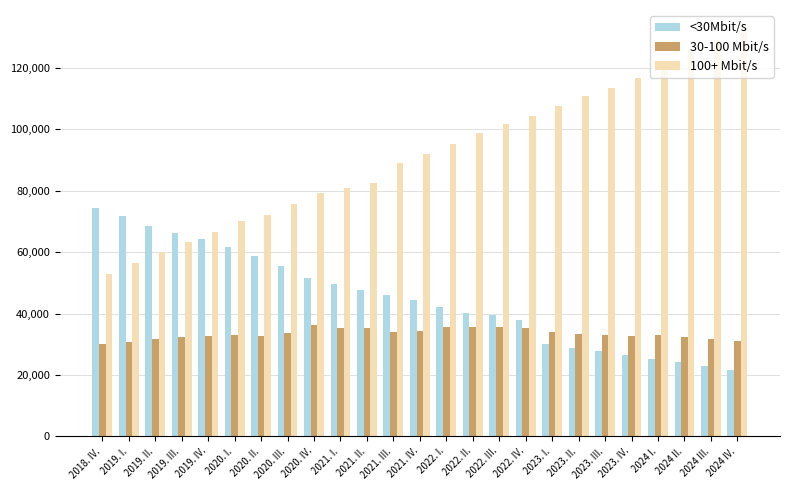

Is it true that <30Mbit/s equals 19698 at 2022. II.?

False